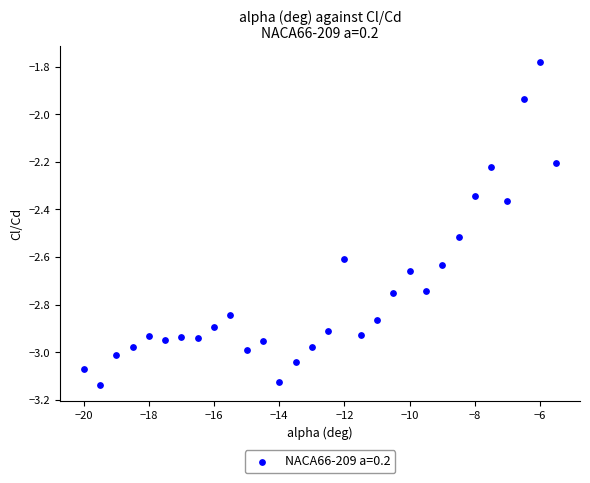

What is the range of Y values (max minus min)?

1.4